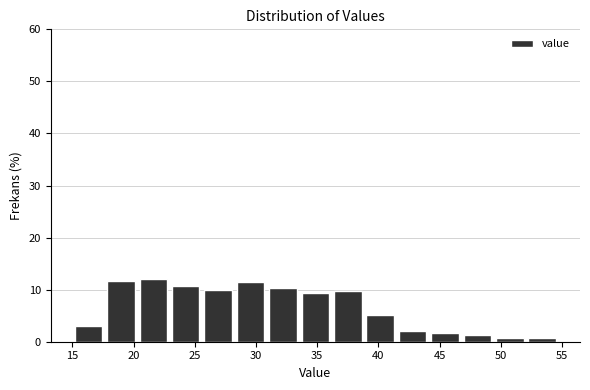

Reading left to right, list every bar in this chart as the range it spans on the x-axis followed by its height. Neither the bar edges nor the heights are printed on the chart, so give them approximately, as read against the axes.

15.0 to 17.5: 3
17.5 to 20.5: 12
20.5 to 23.0: 12
23.0 to 25.5: 11
25.5 to 28.0: 10
28.0 to 31.0: 11
31.0 to 33.5: 10
33.5 to 36.0: 9
36.0 to 39.0: 10
39.0 to 41.5: 5
41.5 to 44.0: 2
44.0 to 47.0: 2
47.0 to 49.5: 1
49.5 to 52.0: under 1
52.0 to 54.5: under 1